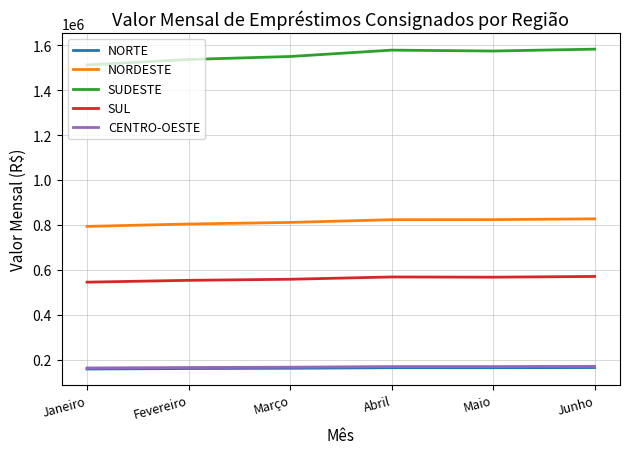

Read the CENTRO-OESTE value at Fevereiro.

165520